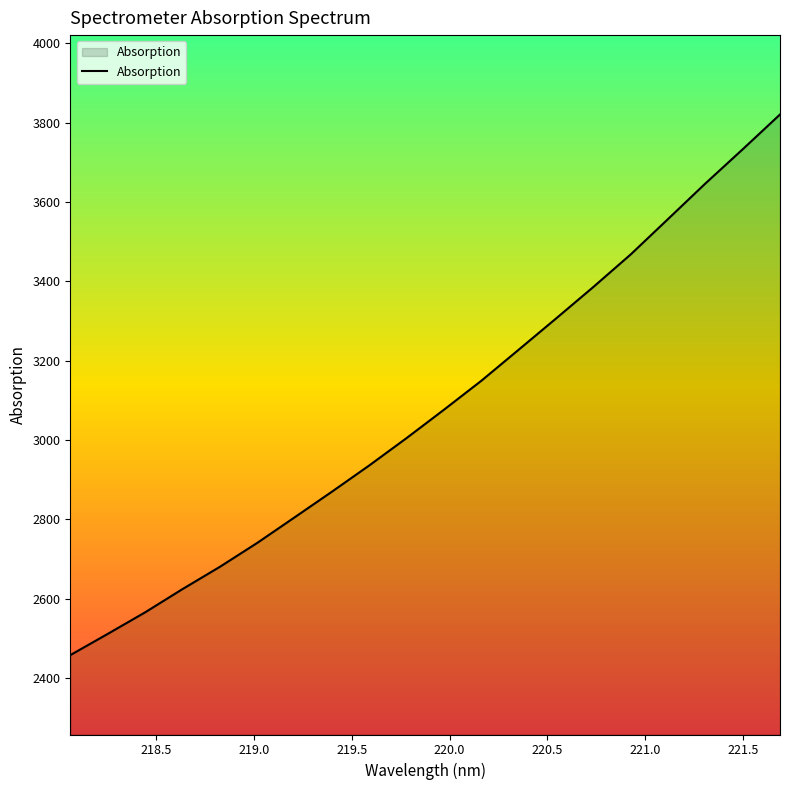

What is the difference between the maximum and minimum values?

1362.4